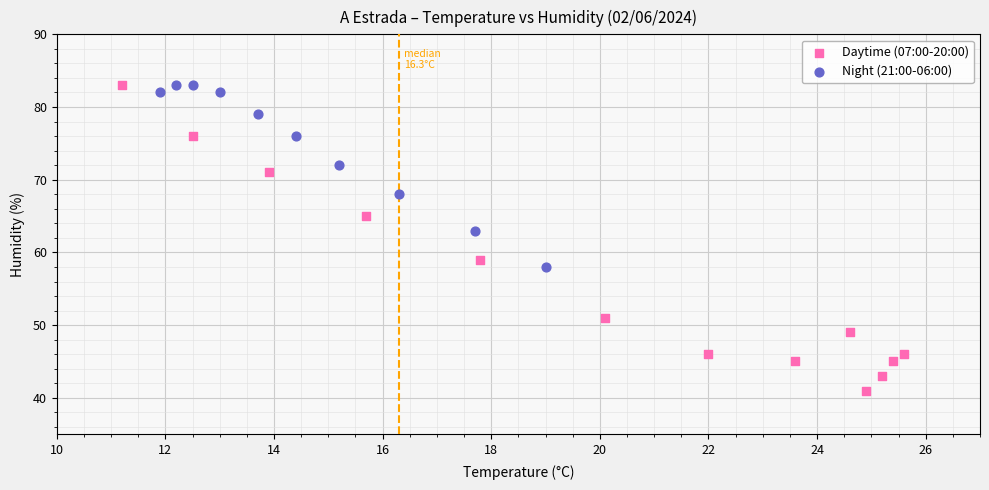

Which series contains the lowest Y value?

Daytime (07:00-20:00)